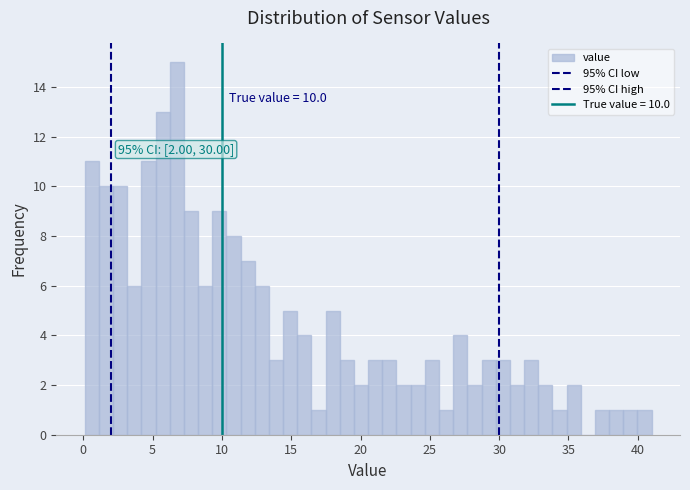

Read against the x-axis, roughly where is the centre of the tallest bar?

6.5